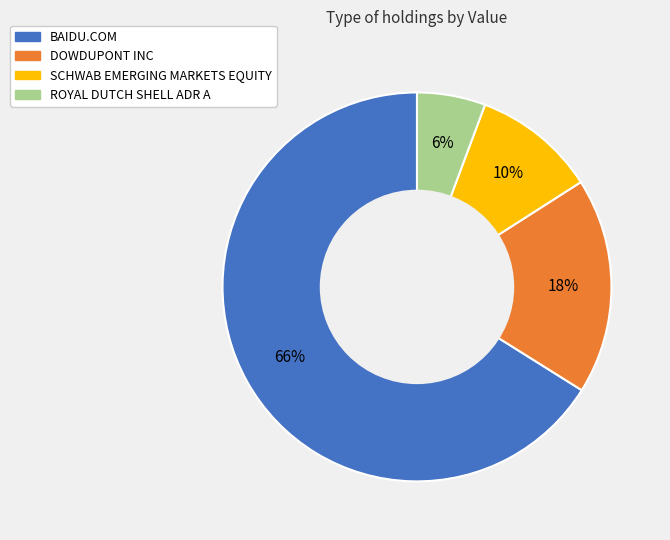

What is the smallest slice in the pie chart?

ROYAL DUTCH SHELL ADR A